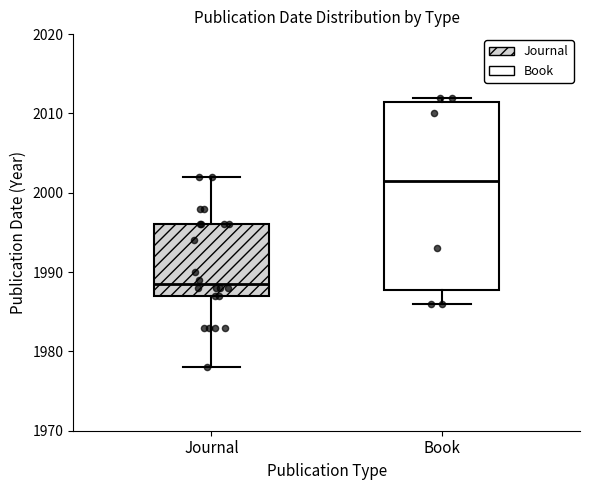

Reading left to right, read every box against the y-axis: the position of its median line, the range the box covers, and the ends of its whiskers. The values are not printed on the chart, so give them approximately, as read against the axis.

Journal: median 1989, box 1987 to 1996, whiskers 1978 to 2002
Book: median 2002, box 1988 to 2012, whiskers 1986 to 2012 (just above the box's upper edge)